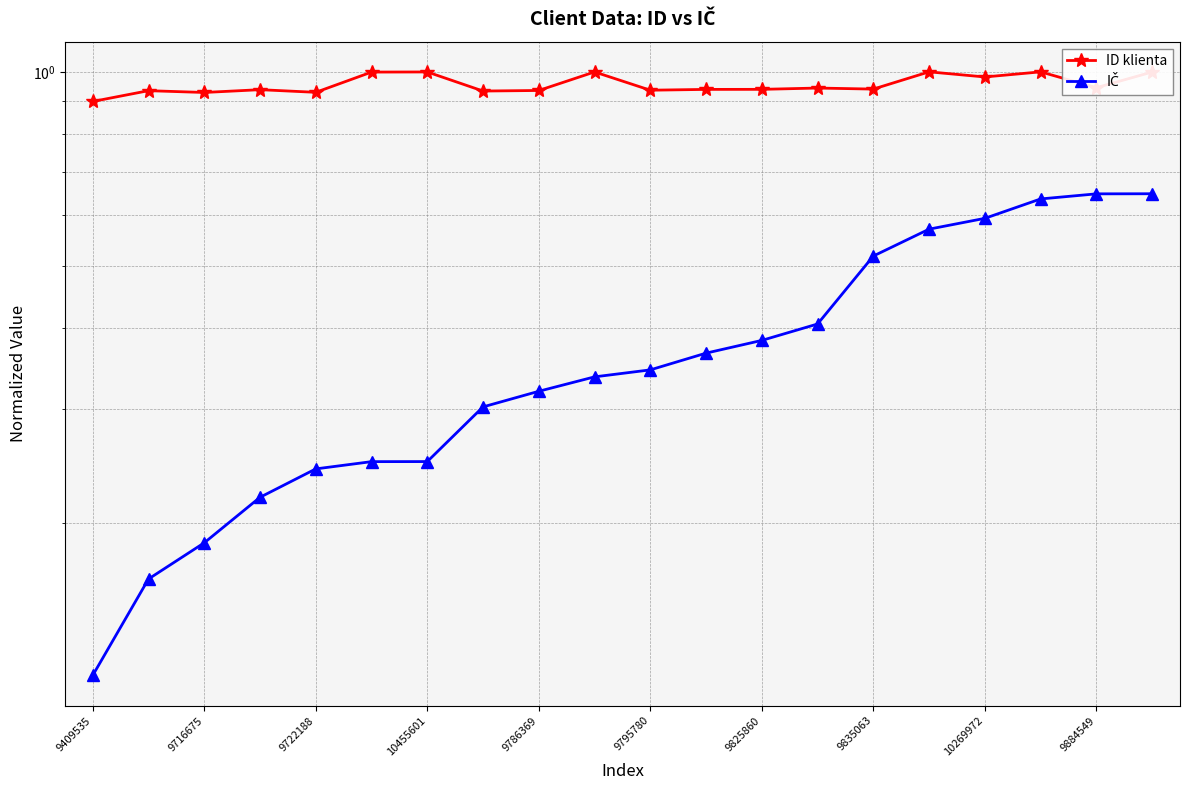

What is the sum of all ID klienta values?

19.1